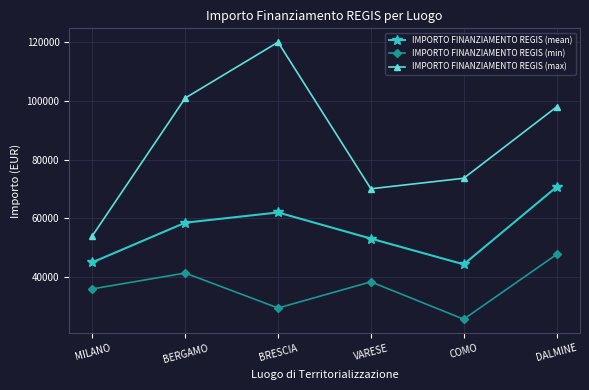

What is the label of the 3rd point from the left?

BRESCIA